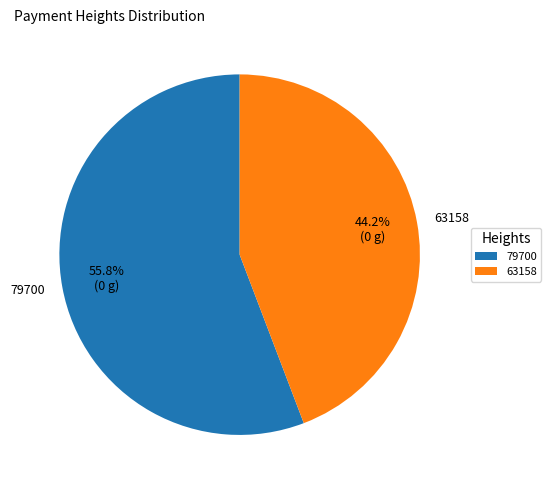

Is it true that 63158 is 44% of the pie?

True